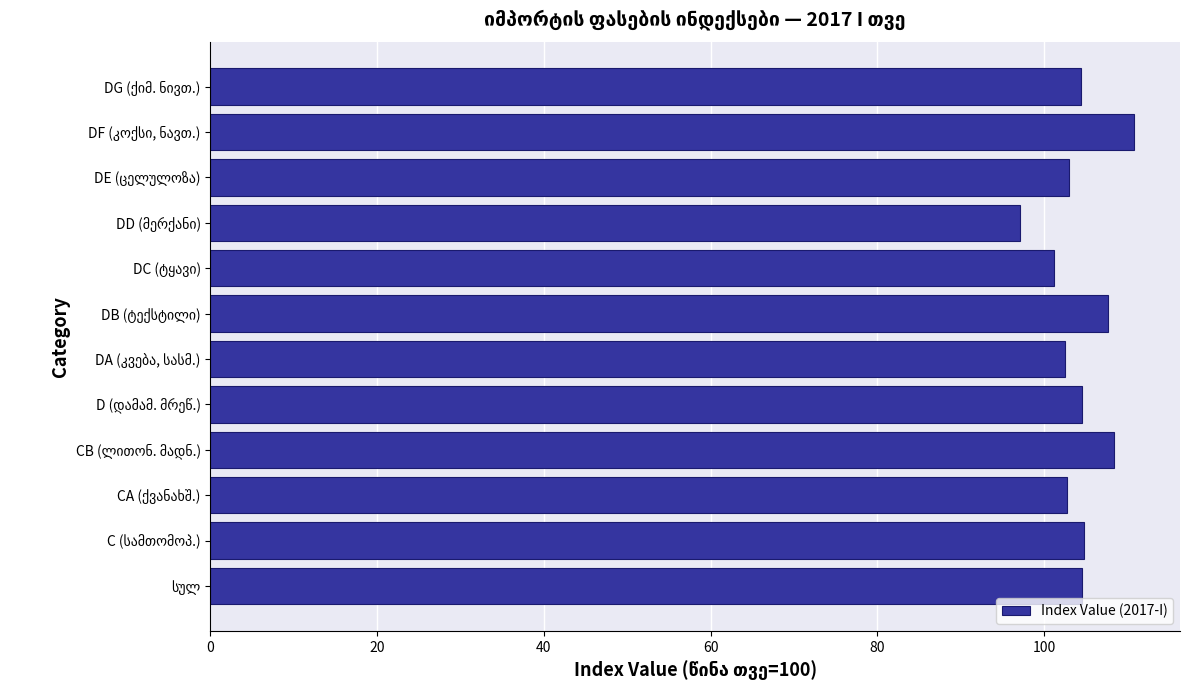

What is the smallest value displayed?

97.2